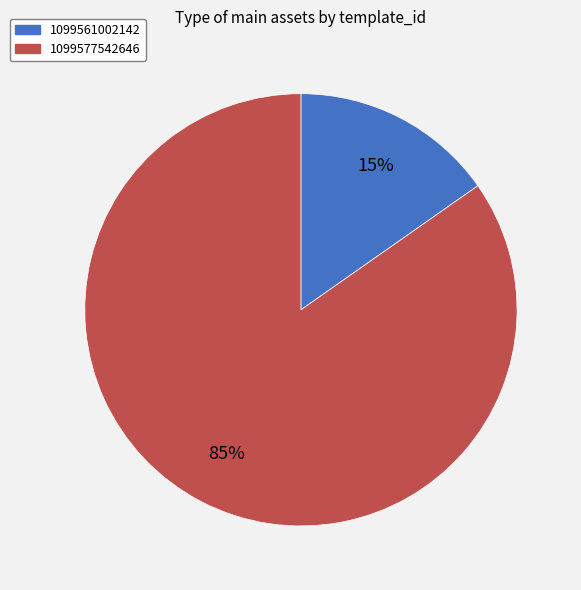

Which category has the biggest portion of the pie?

1099577542646